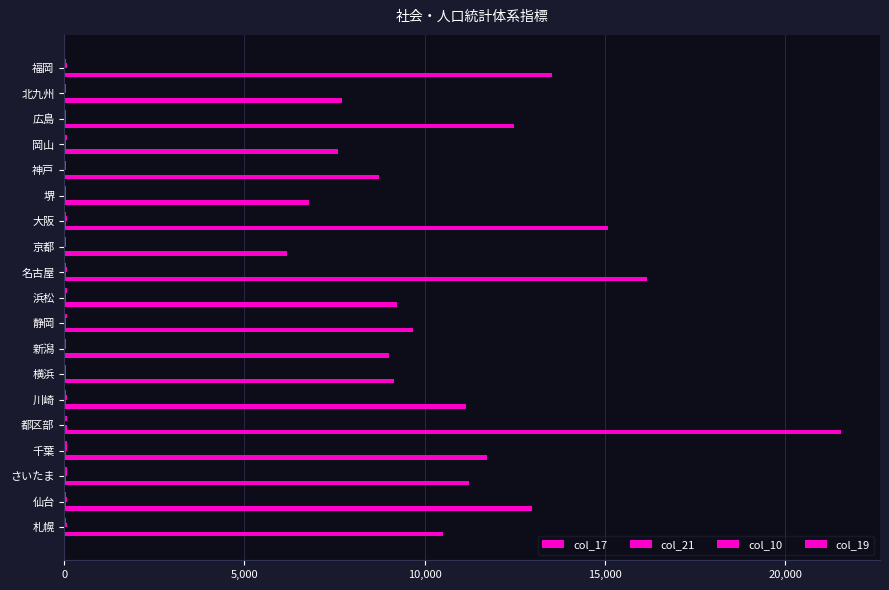

Count the number of categories in the chart.

19